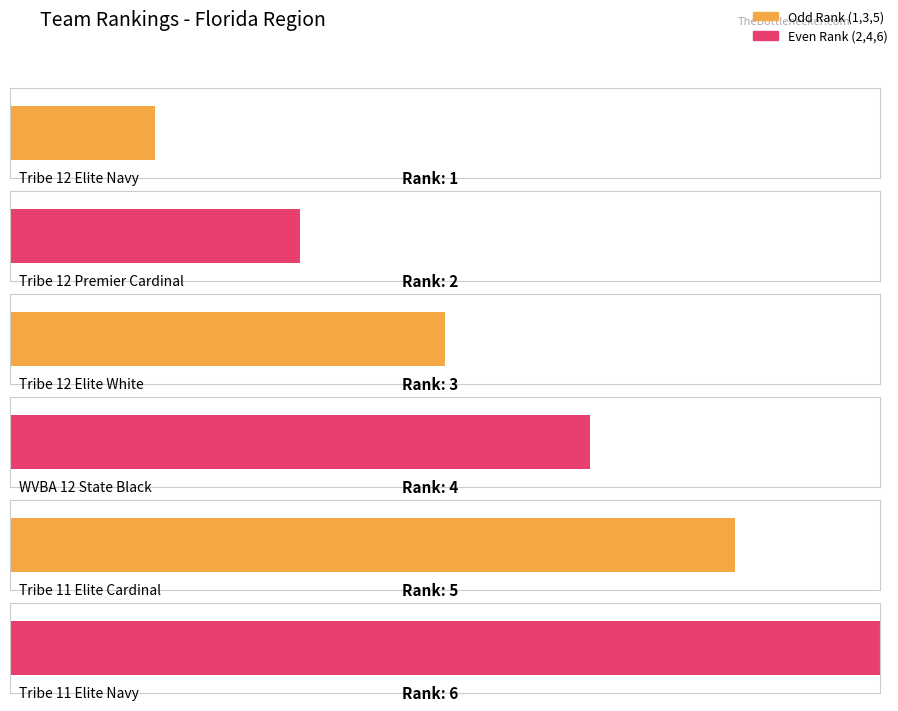

What is the sum of all values?

21